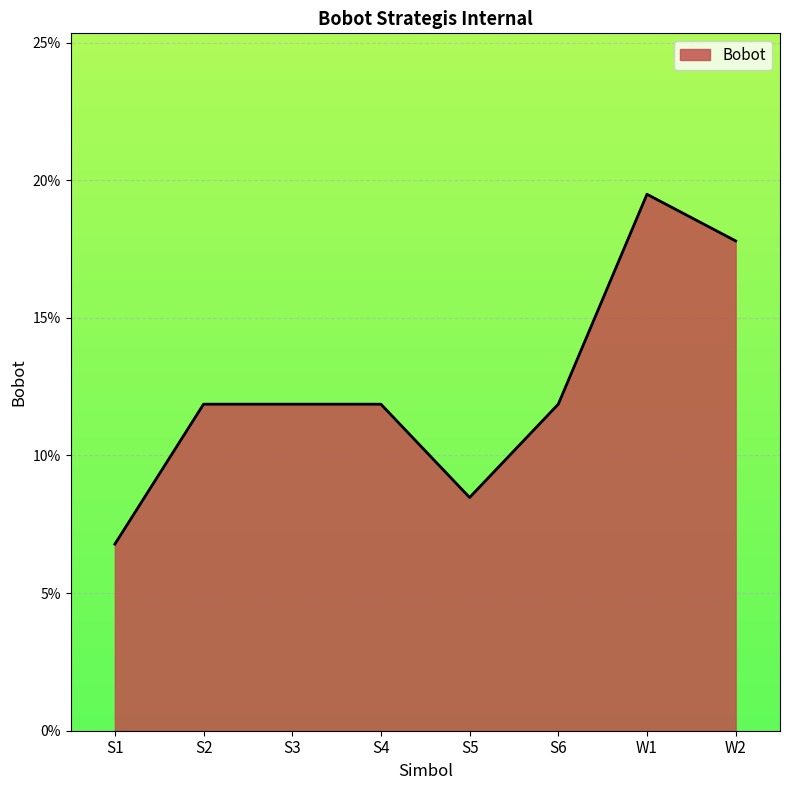

Between S3 and W1, which is larger?

W1